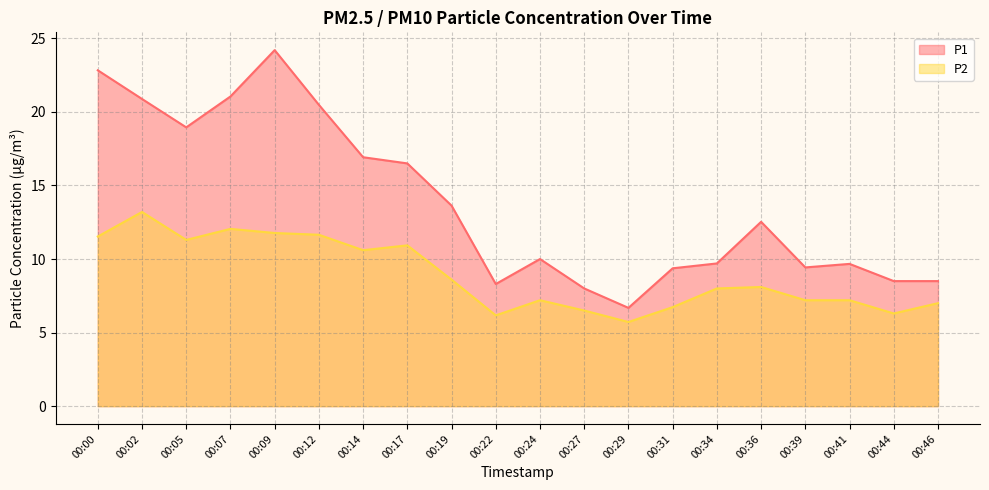

What is the sum of the P2 values at 00:44 and 00:46?

13.3